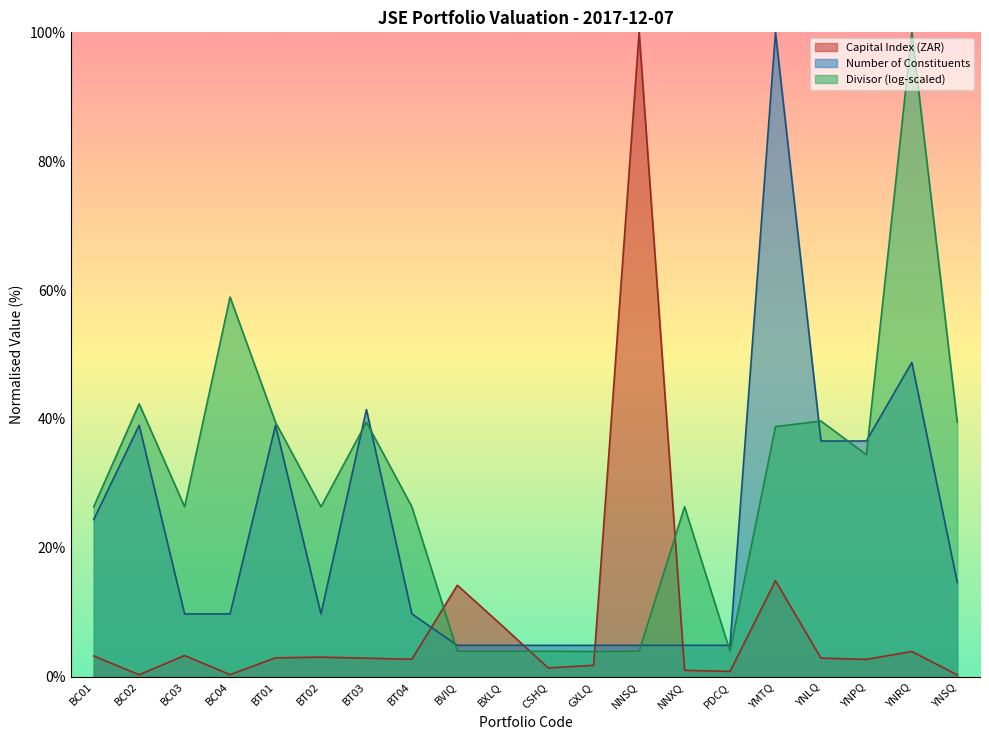

Rank the series at YMTQ from lowest to highest value.

Capital Index (ZAR), Divisor (log-scaled), Number of Constituents